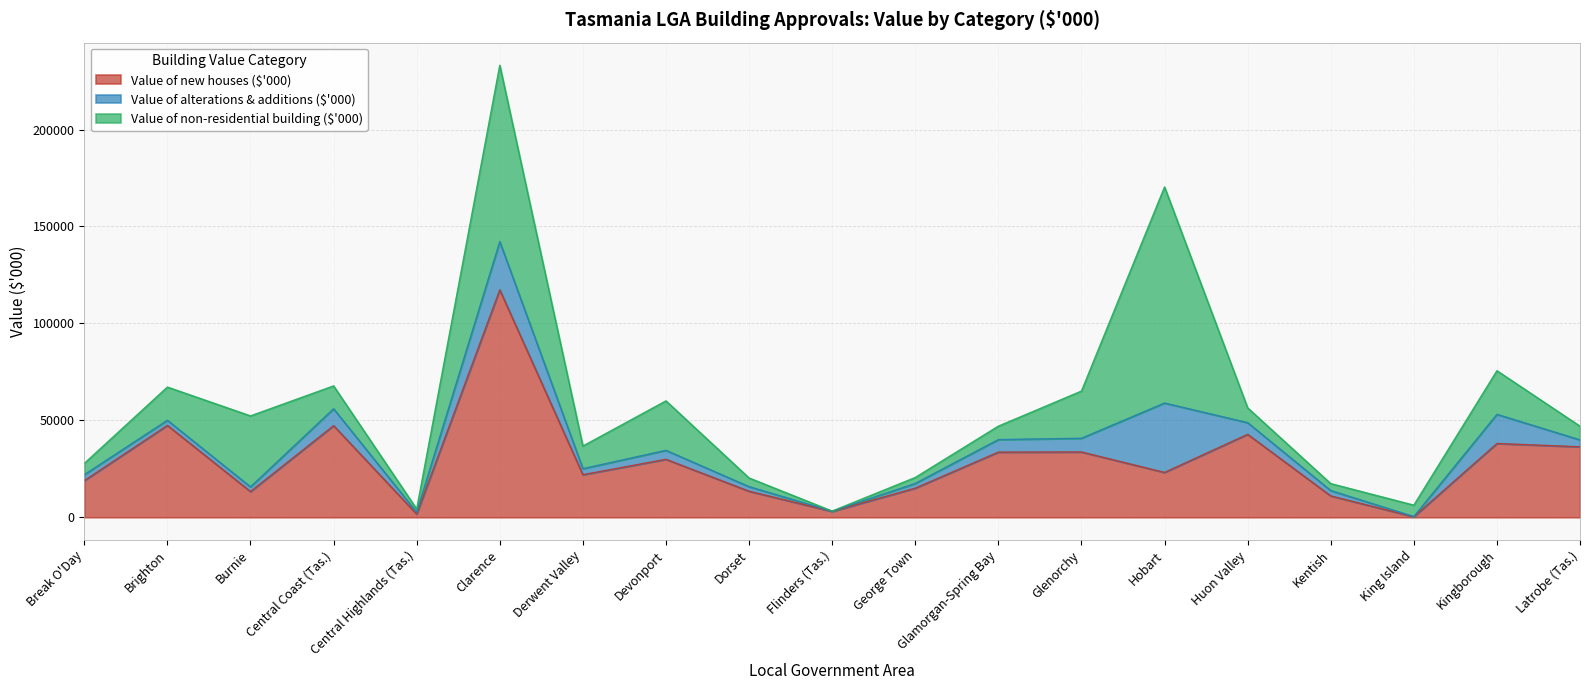

What is the label of the 7th point from the right?

Glenorchy